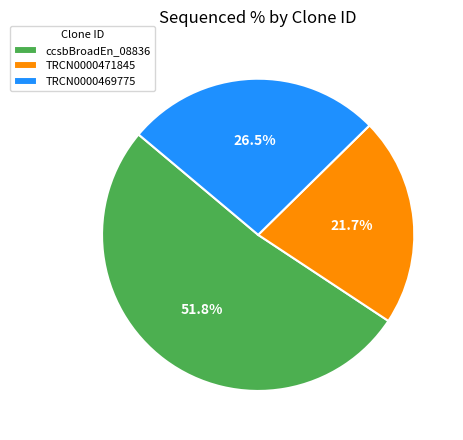

Which slice is the largest?

ccsbBroadEn_08836